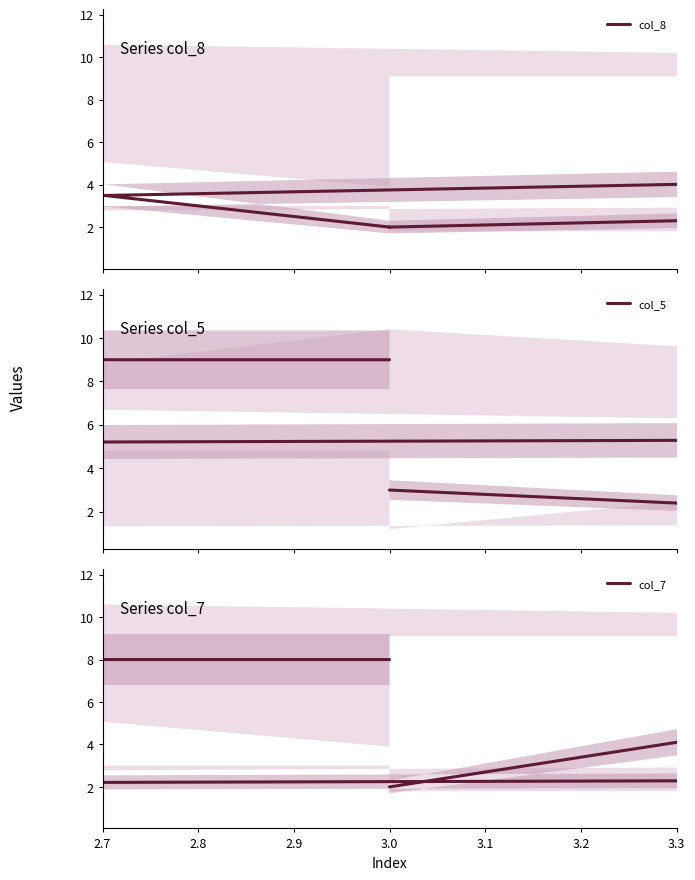

True or false: col_5 and col_8 intersect in this chart.

True